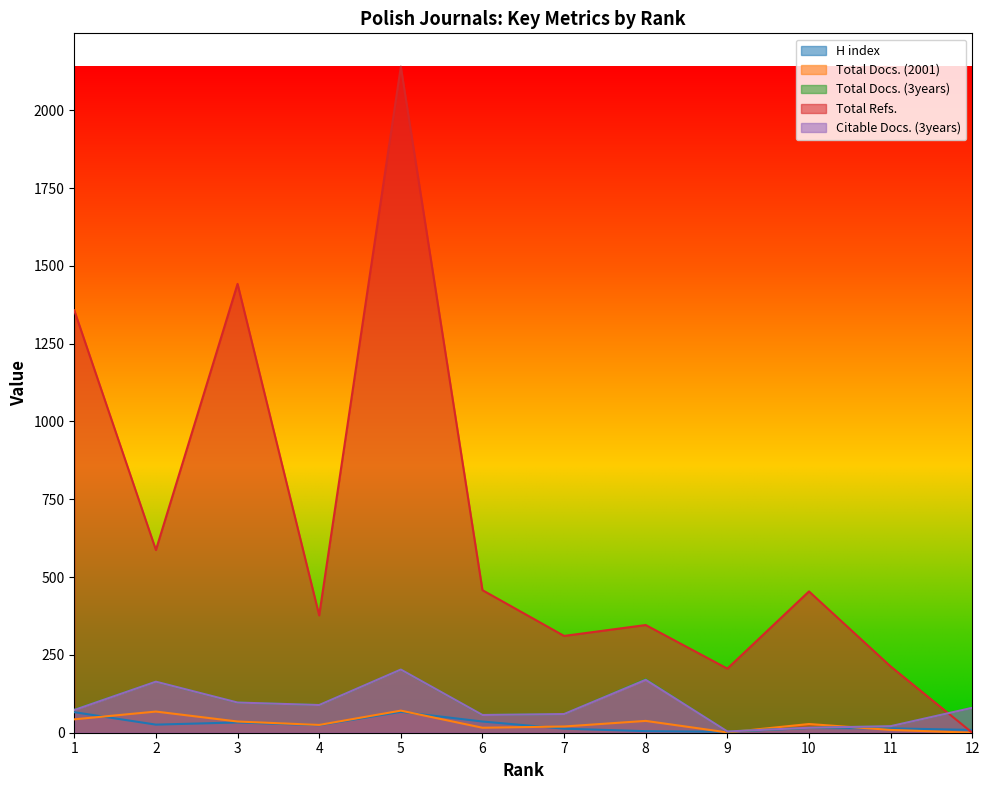

Does the chart have visible grid lines?

No